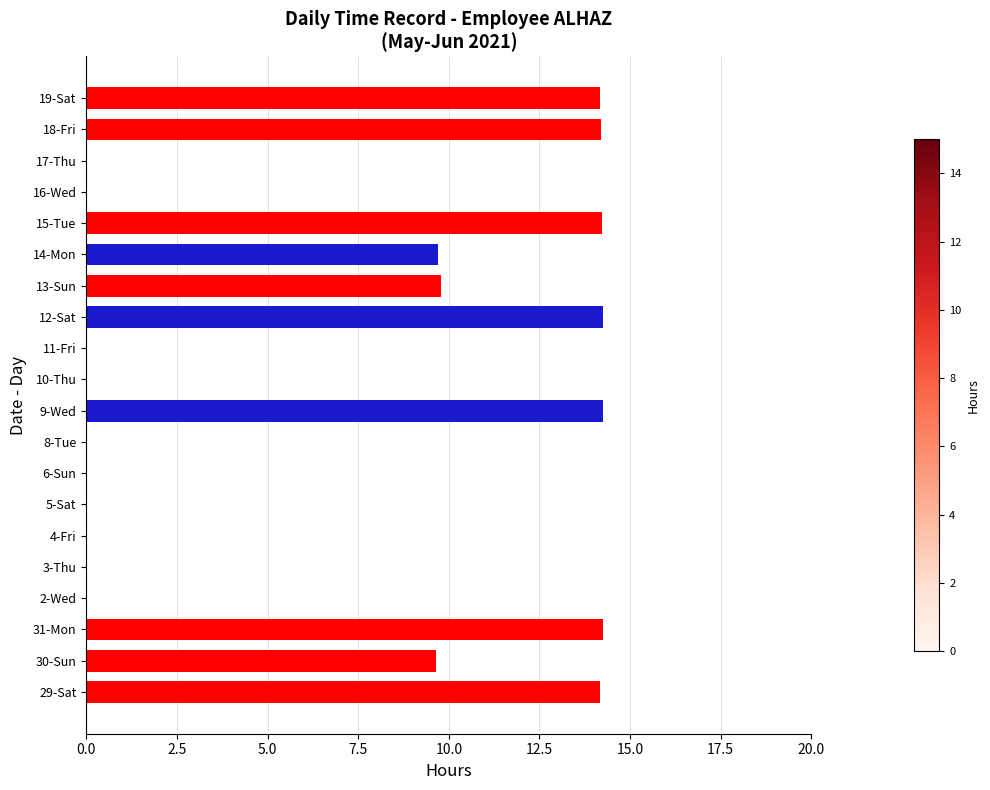

What is the sum of all values?

128.7